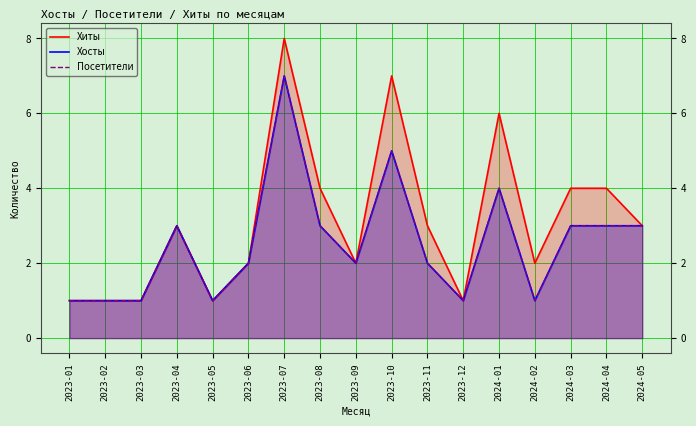

At which category is the sum across all series the highest?

2023-07